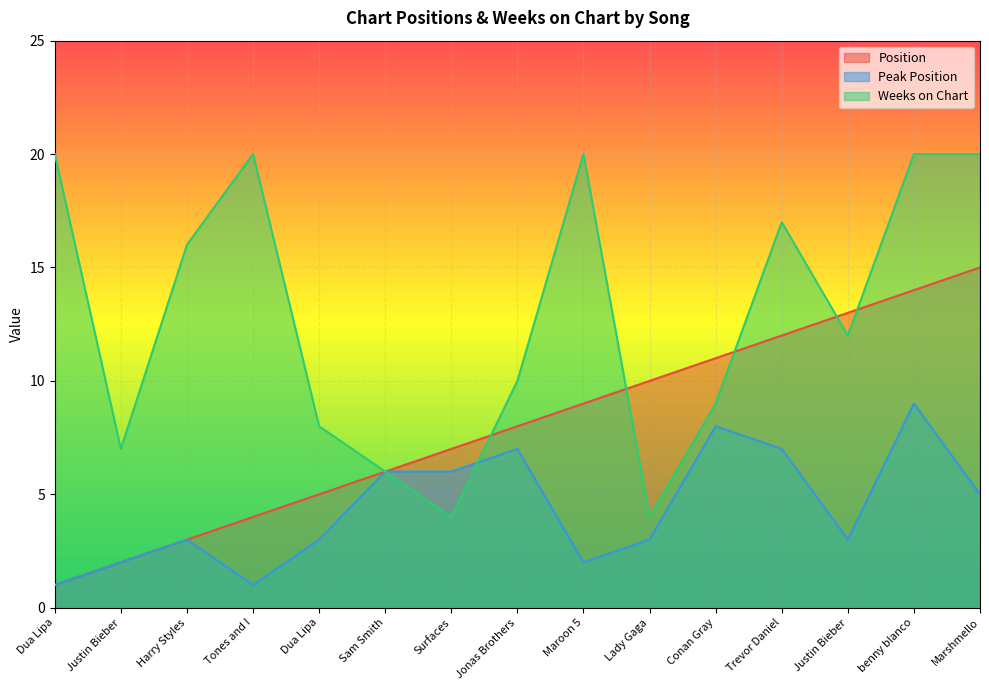

Is it true that Position equals 3 at Maroon 5?

False